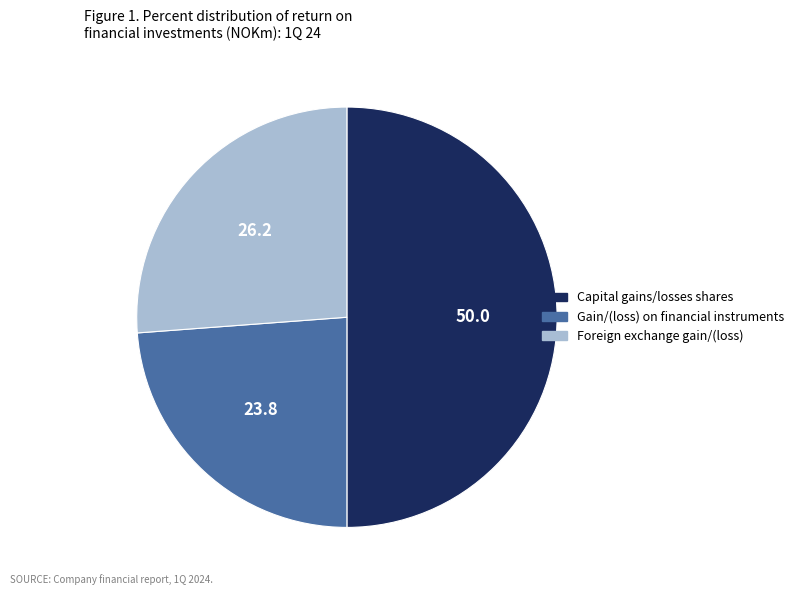

Does Gain/(loss) on financial instruments account for over 50% of the chart?

No